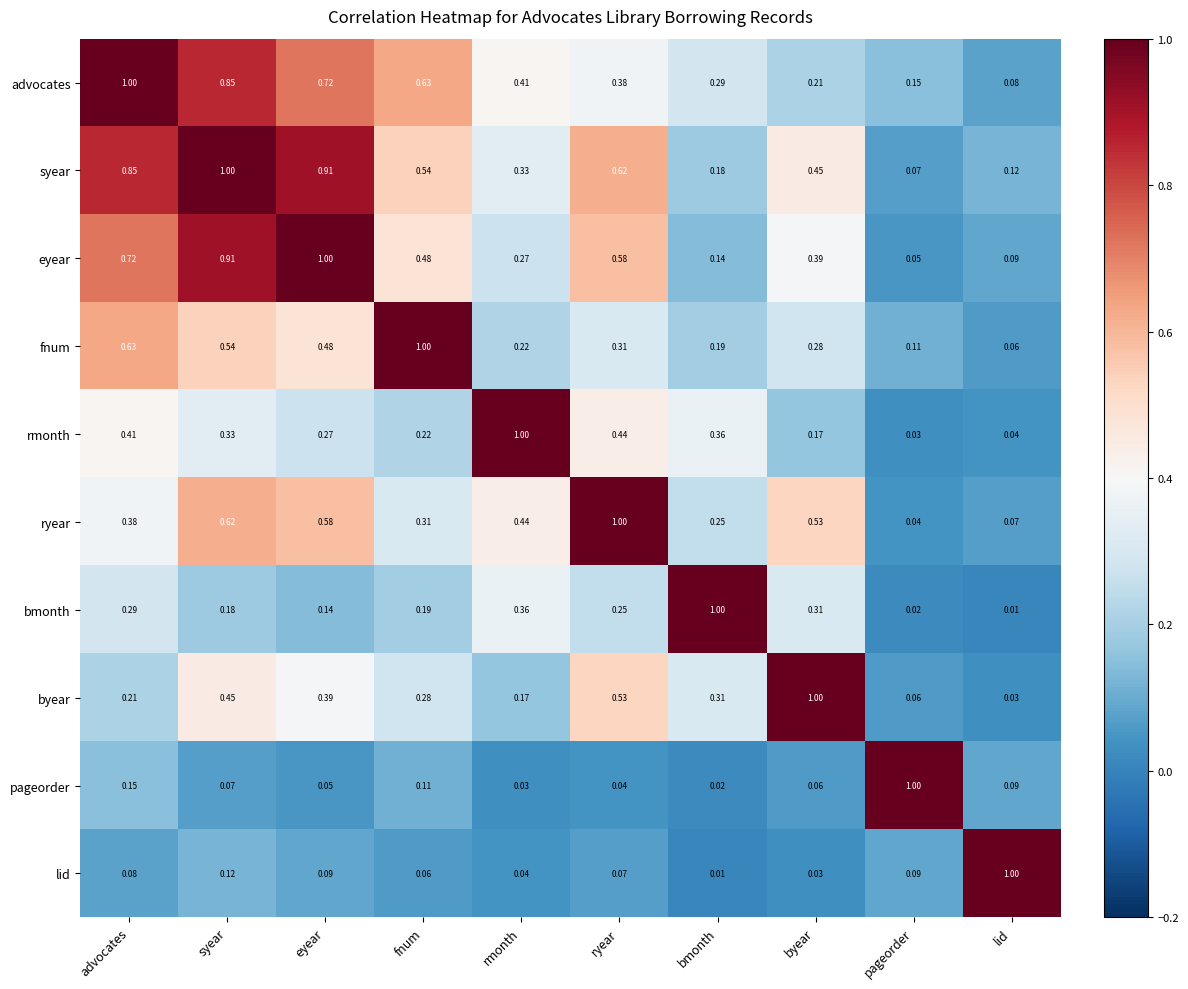

At ryear, list the series in order from largest to smallest.

ryear, syear, eyear, byear, rmonth, advocates, fnum, bmonth, lid, pageorder